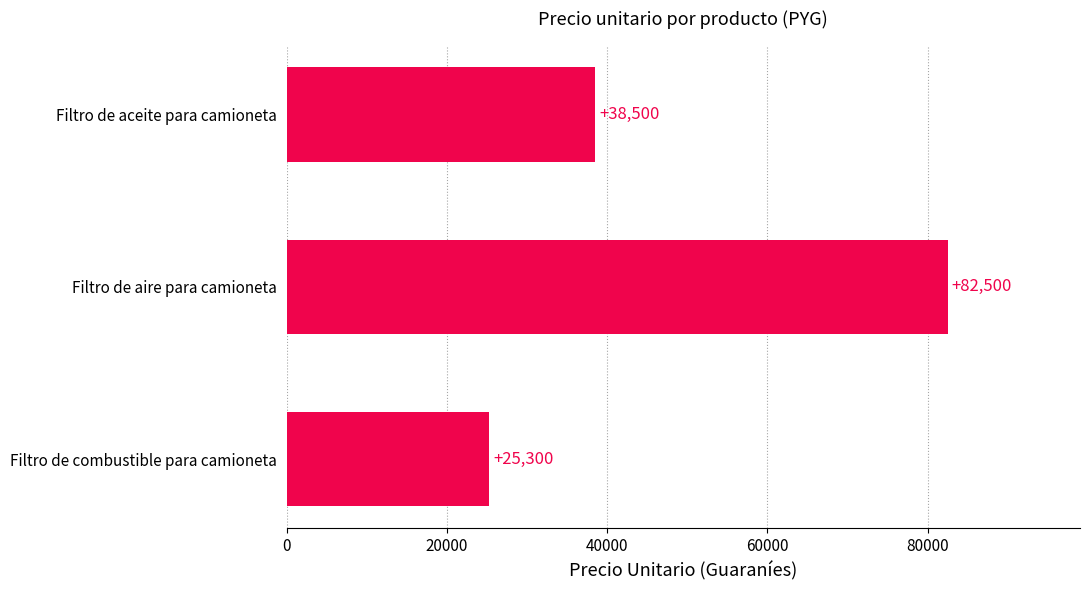

What is the difference between the maximum and minimum values?

57200